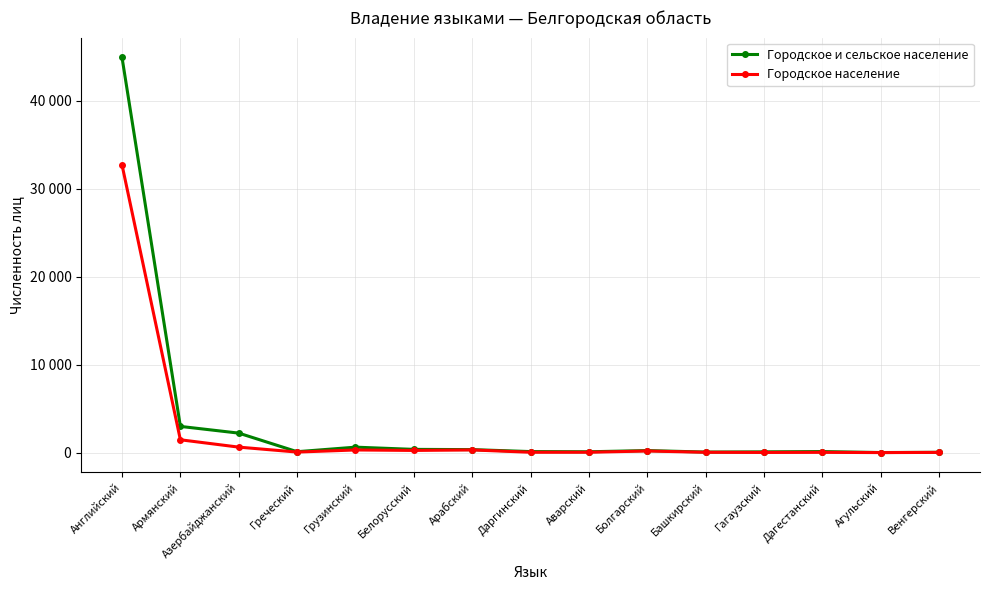

Where does the Городское население series first go above 62?

Английский